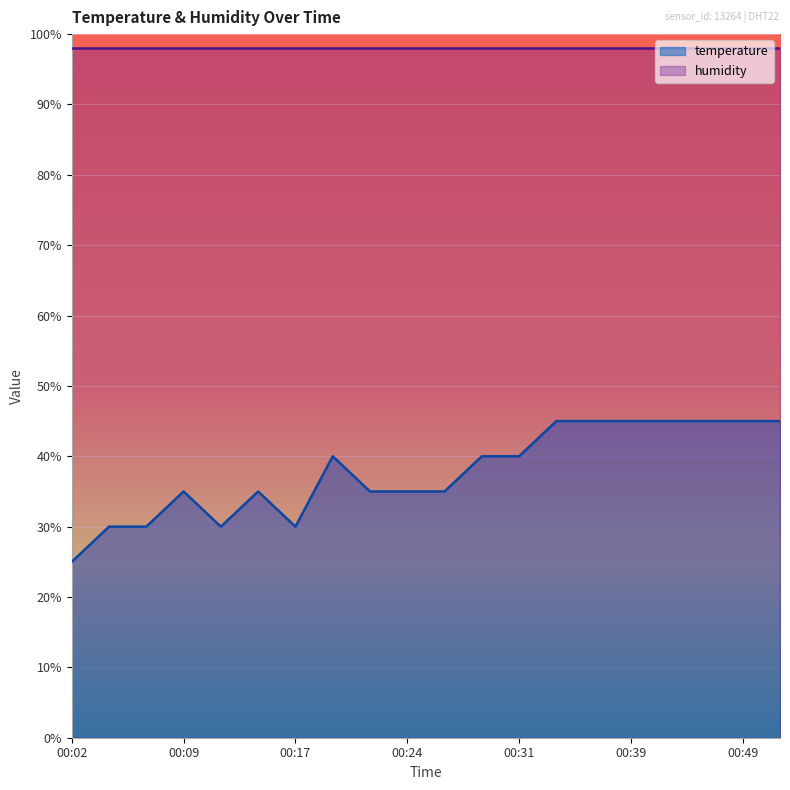

What is the difference between the maximum and minimum values?

20.0